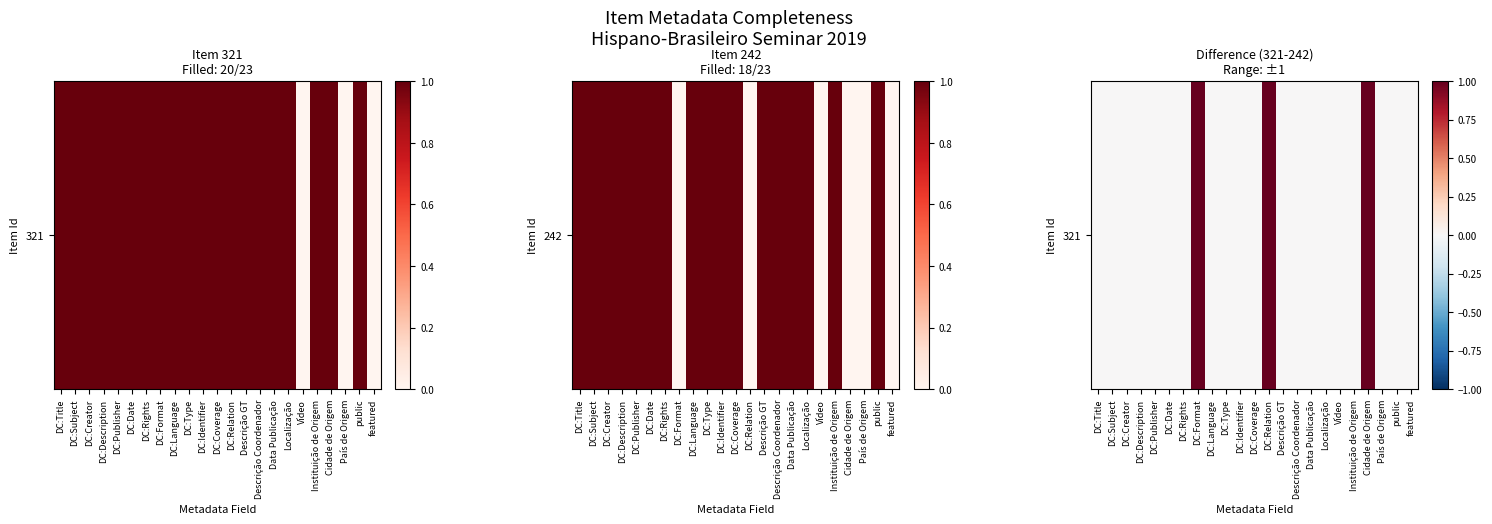

At which category does the chart reach its peak across all series?

DC:Format